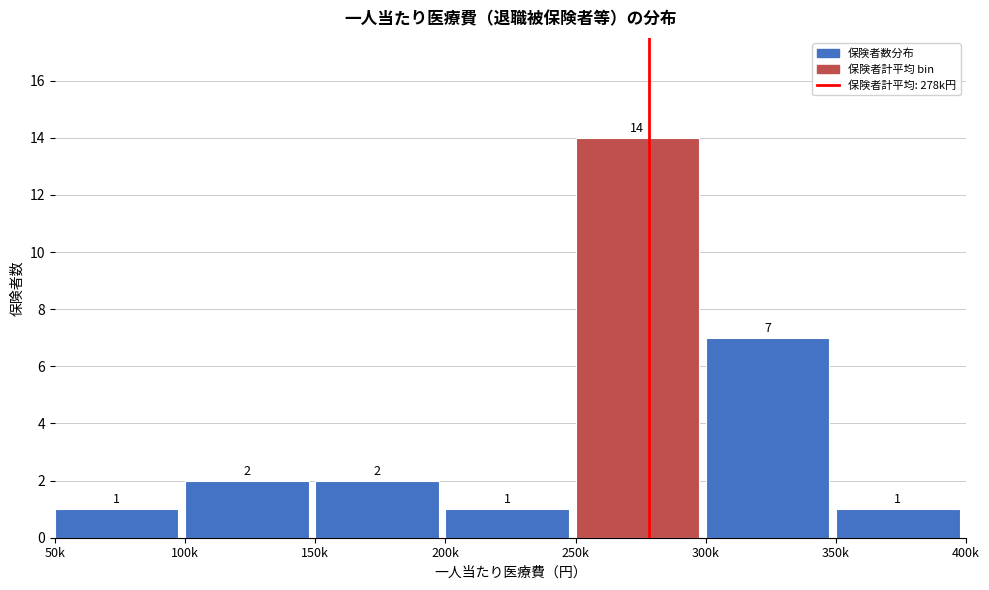

Reading left to right, transcribe all the data shown in this chart.

1	2	2	1	14	7	1